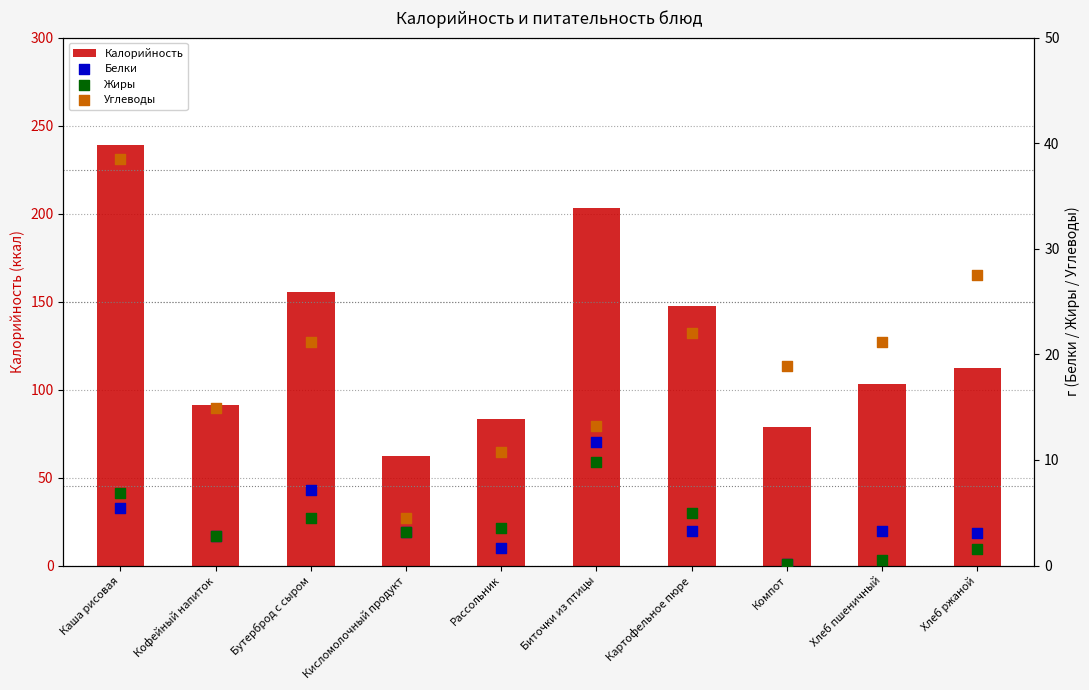

Which series reaches the maximum Y coordinate?

Калорийность